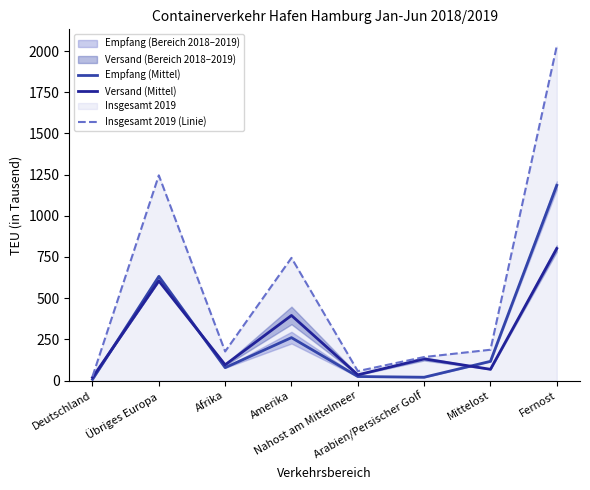

Rank the series by their maximum value, from lowest to highest.

Versand (Mittel), Empfang (Mittel), Insgesamt 2019 (Linie)